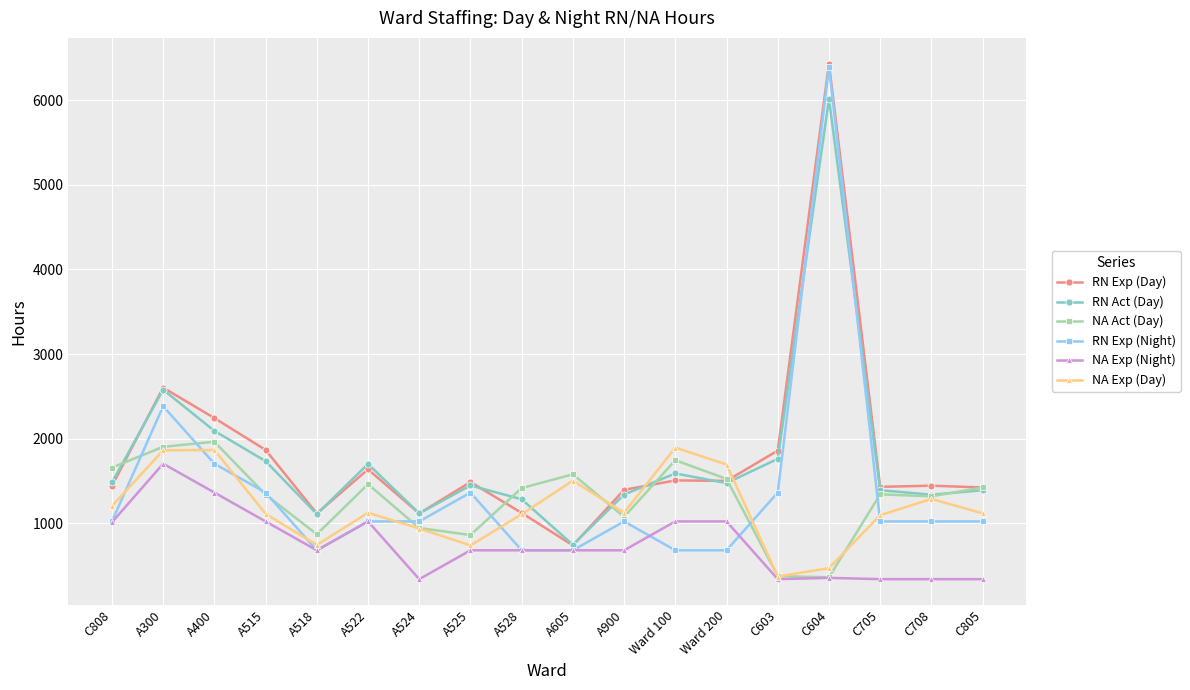

What is the label of the 18th point from the right?

C808